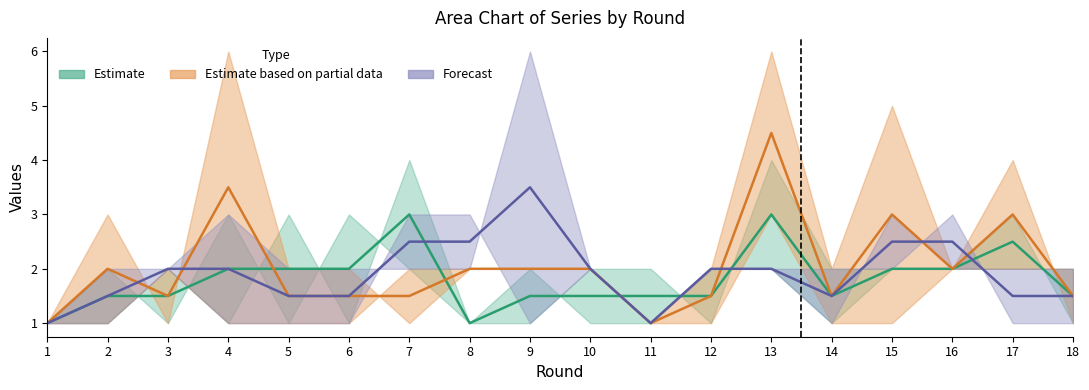

What is the maximum value for col_9?

6